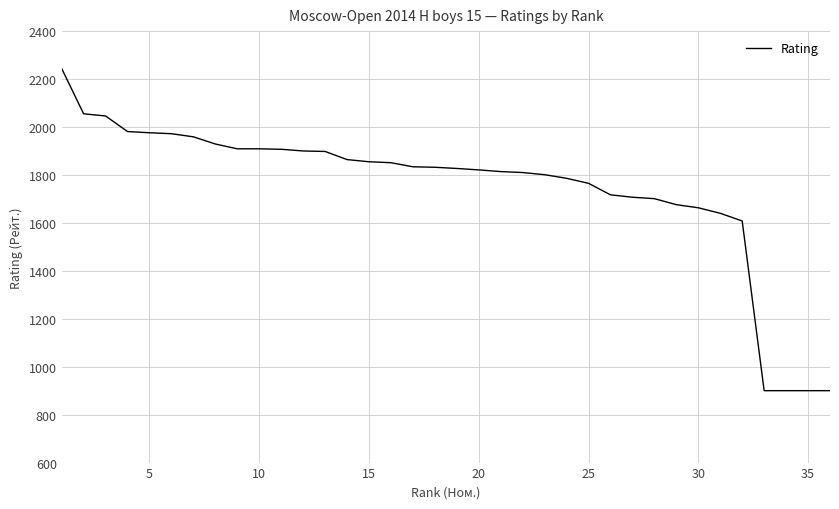

What is the greatest value displayed?

2244